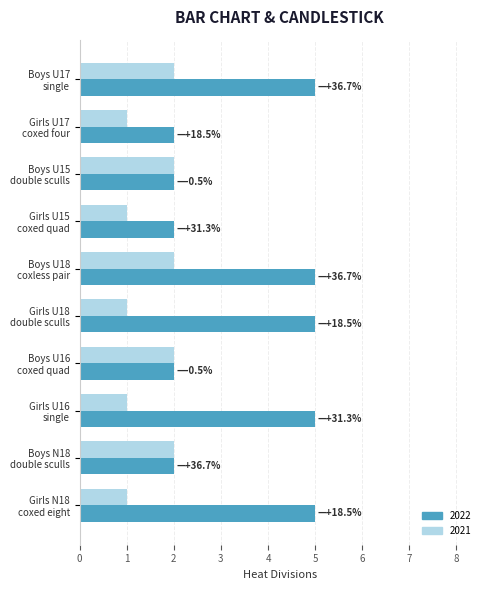

What are all the series names shown in the legend?

2022, 2021